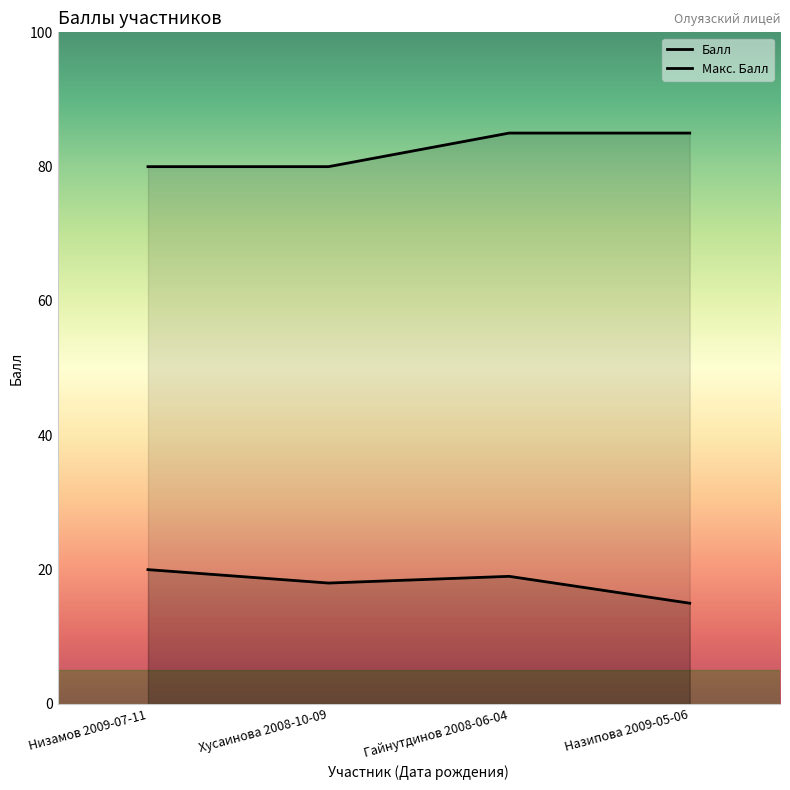

What is the lowest value of the Балл series?

15